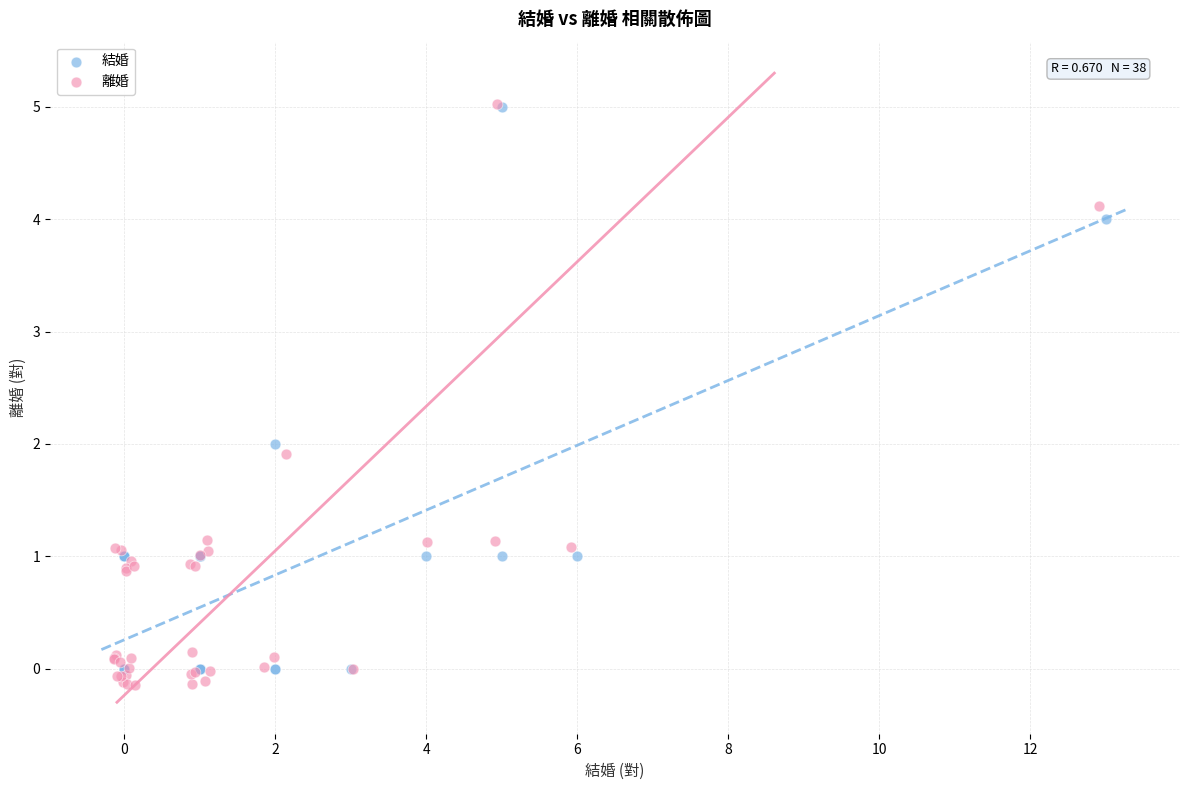

Which series has the largest Y range (max minus min)?

離婚